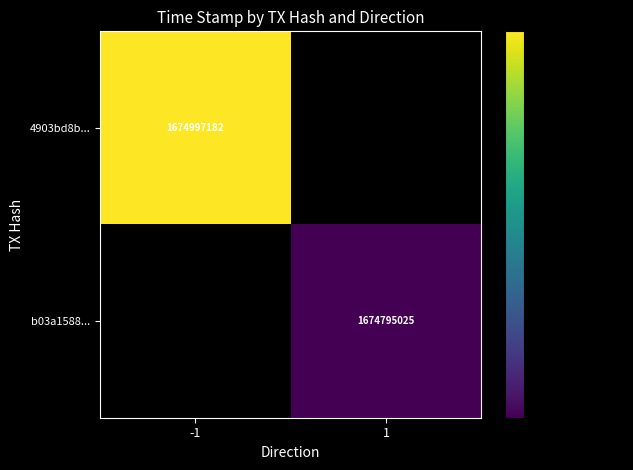

At which category does the chart reach its peak across all series?

-1